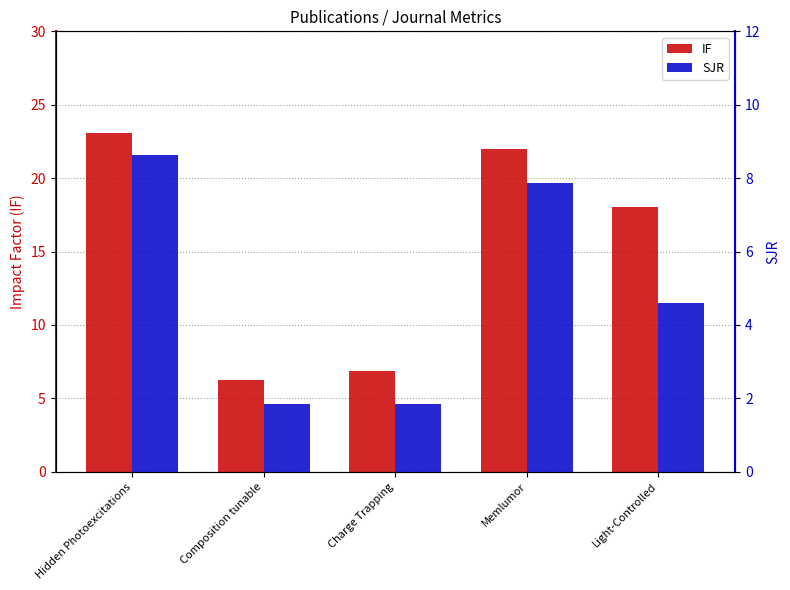

Rank the series by their average value, from highest to lowest.

IF, SJR